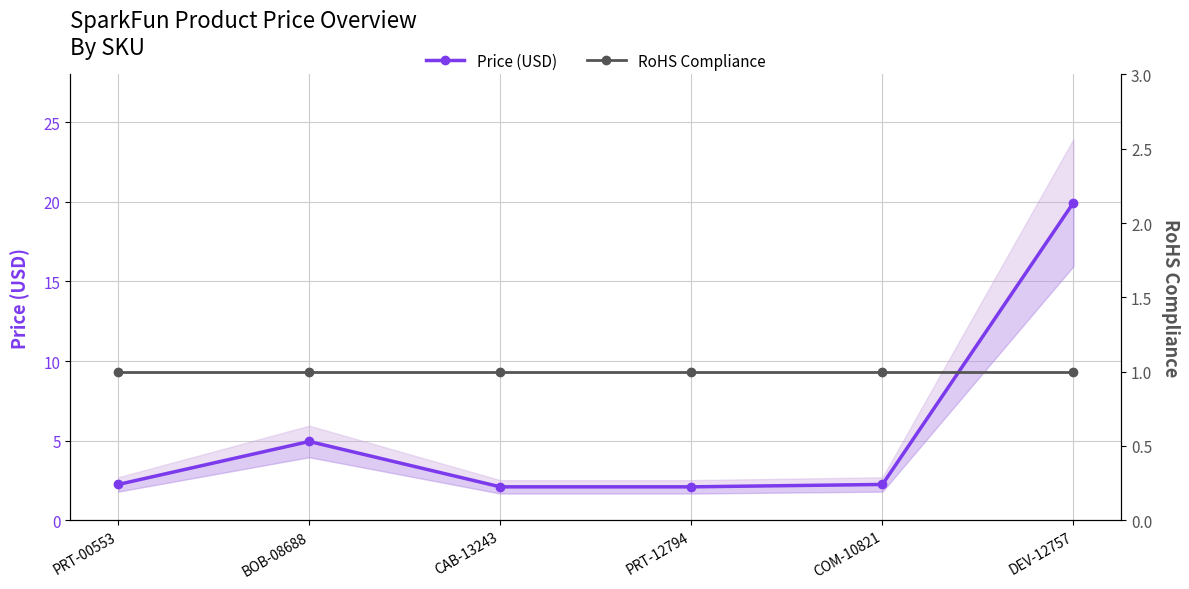

The value of Price (USD) at BOB-08688 is 2.2. True or false?

False